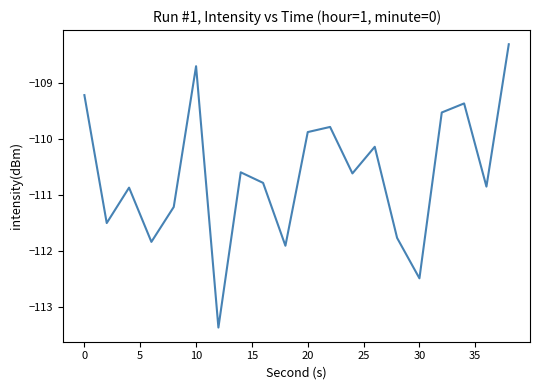

Does the chart have visible grid lines?

No